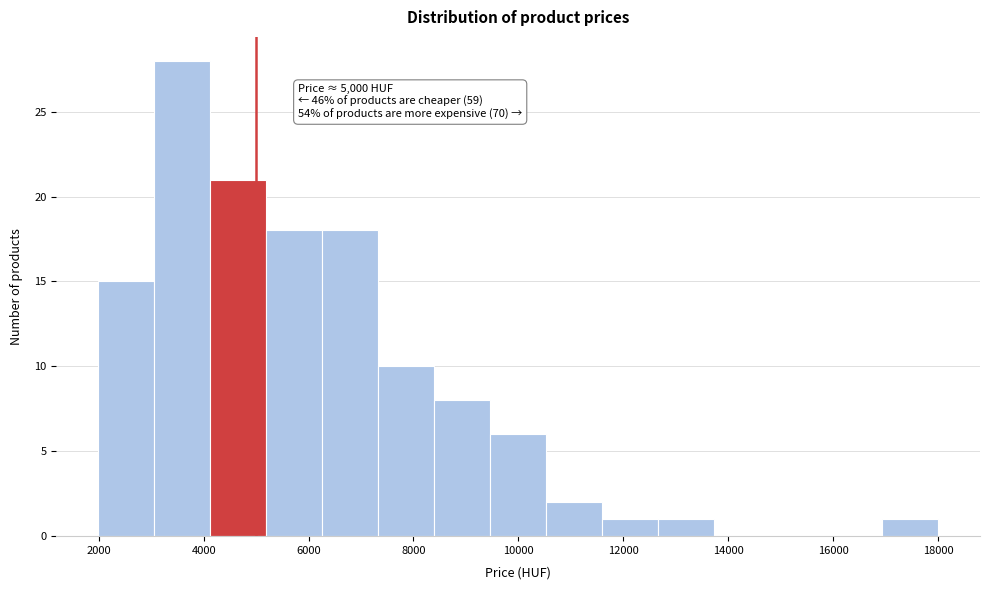

Which range on the x-axis has the tallest bar?

3000 to 4200